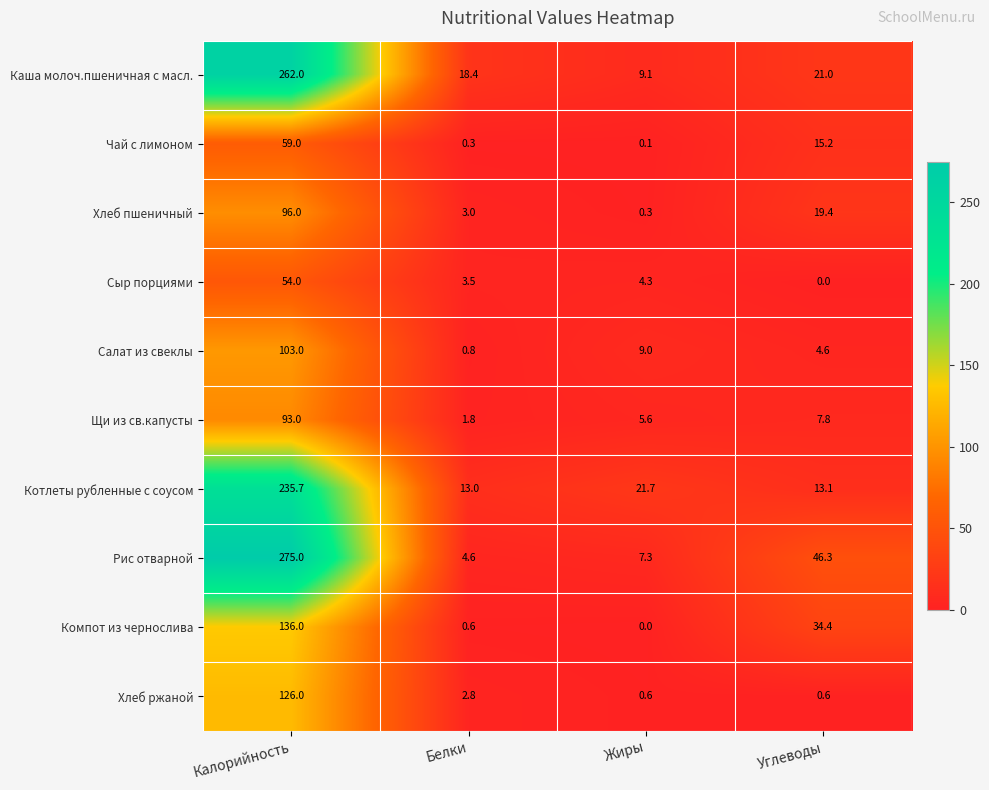

At which category is the sum across all series the highest?

Калорийность